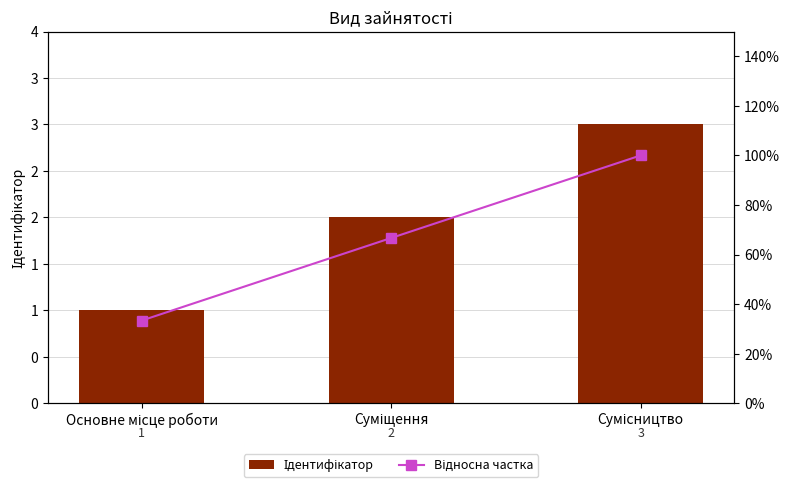

Where is Ідентифікатор nearest to the value 2?

Суміщення